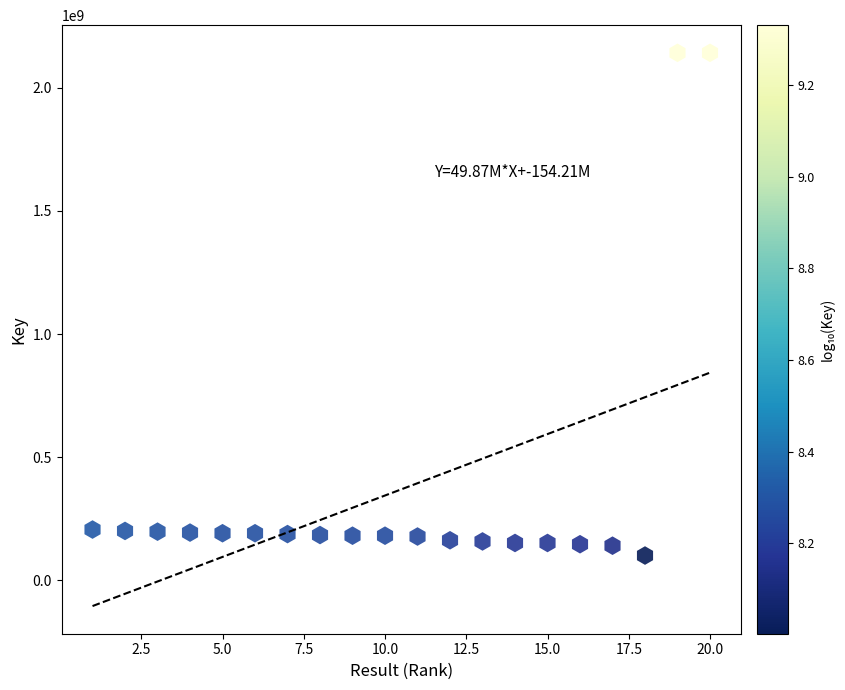

What is the range of X values (max minus min)?

19